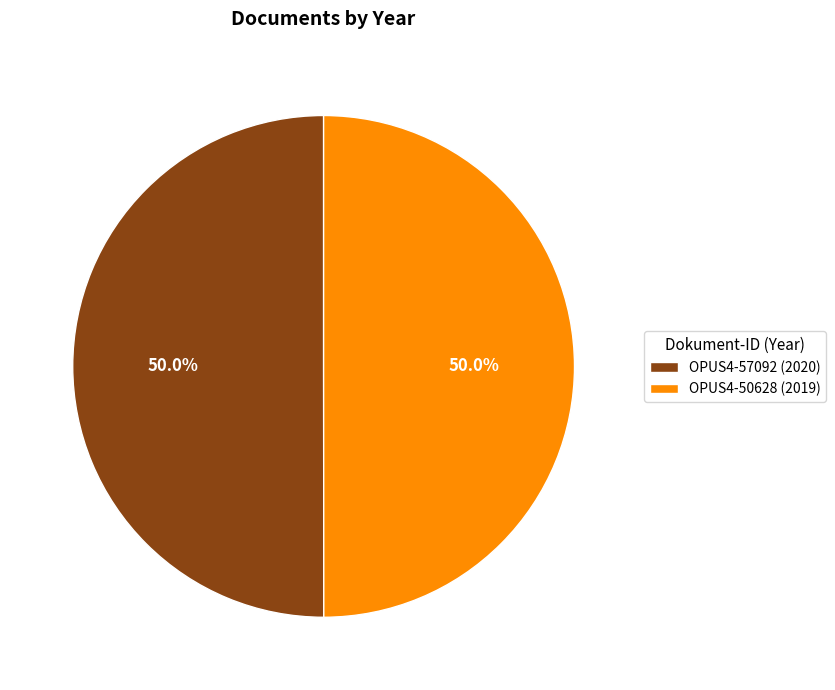

Count the number of slices in the pie.

2